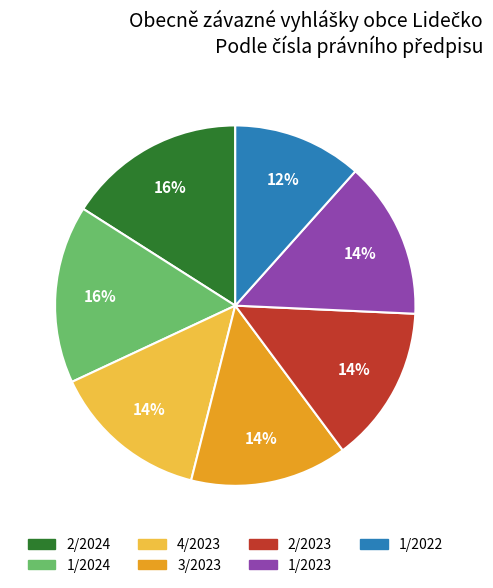

How many slices are in this pie chart?

7